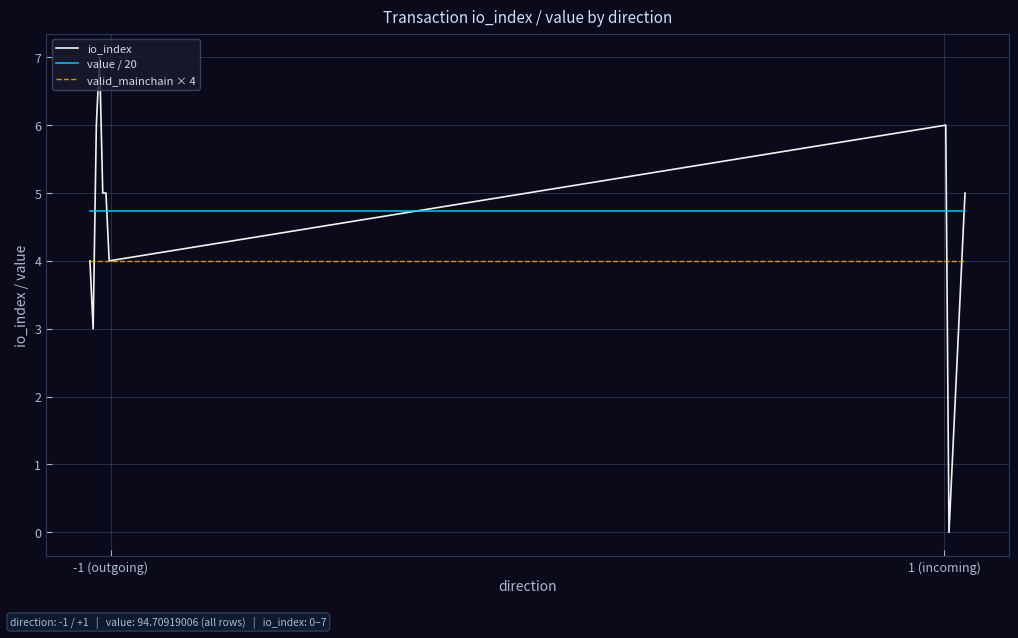

At how many categories does at least one series exceed 5?

3